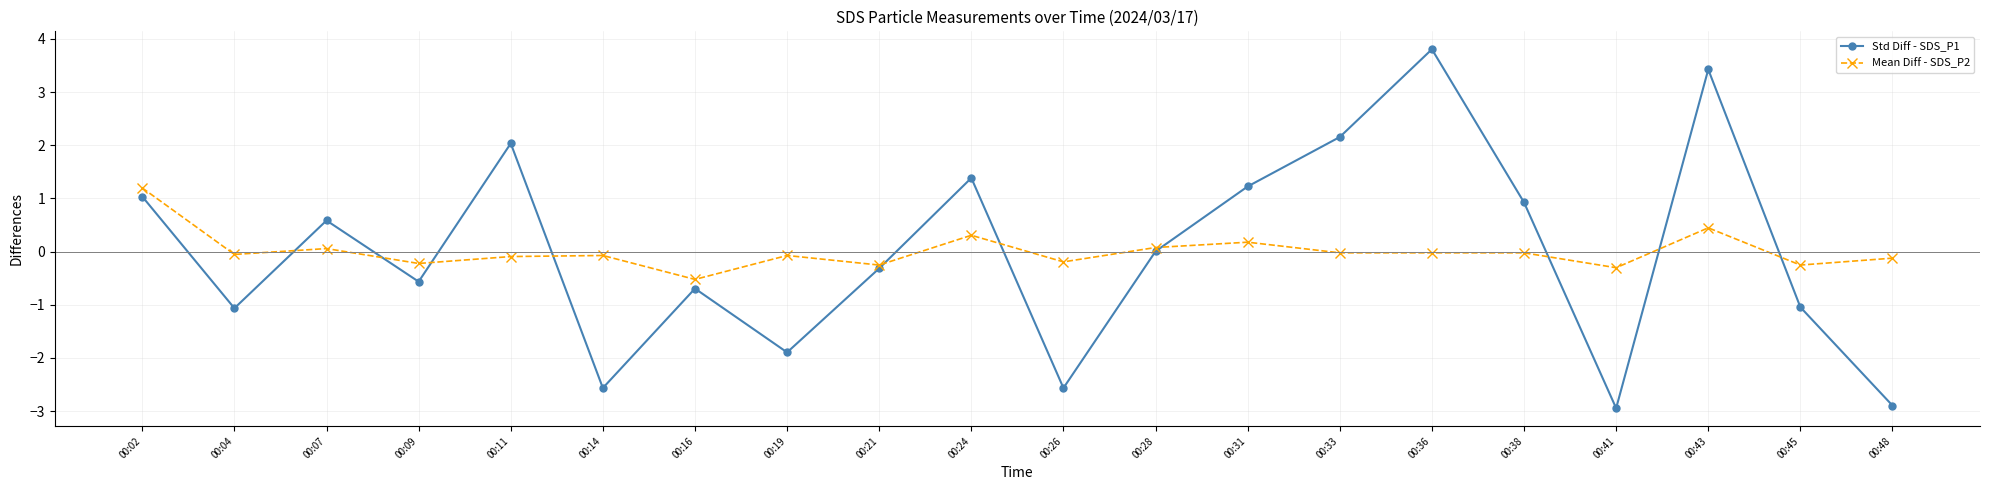

List the series in order of their peak value, lowest first.

Mean Diff - SDS_P2, Std Diff - SDS_P1